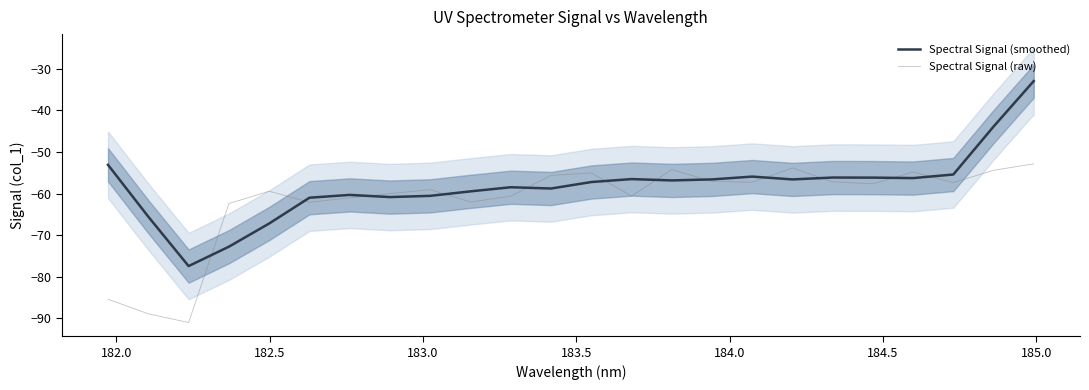

What is the maximum value for Spectral Signal (raw)?

-52.9